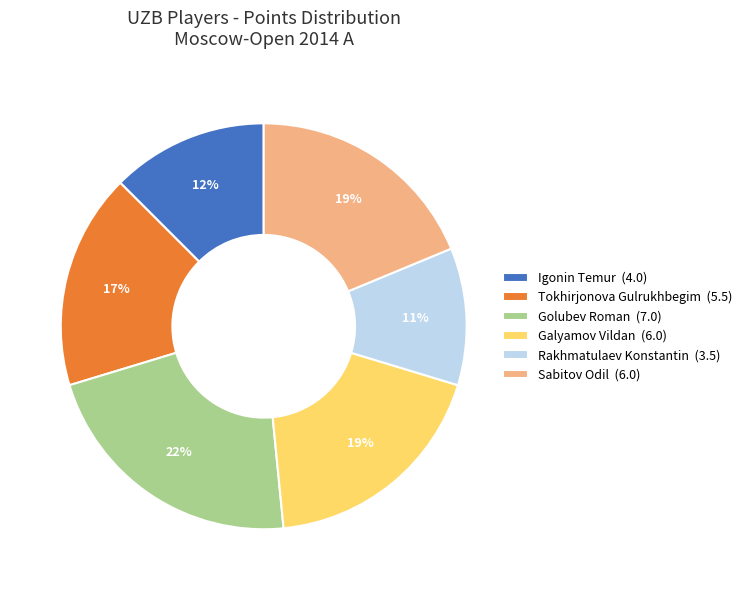

Does Galyamov Vildan represent more than half of the total?

No